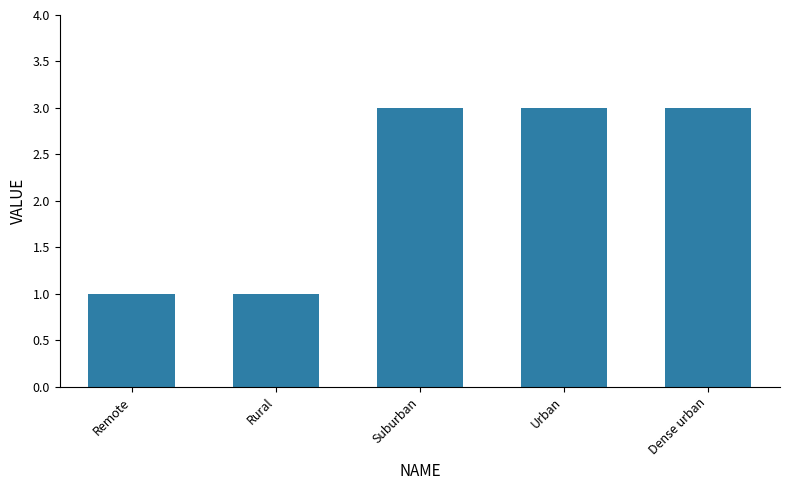

True or false: the data shows 5 at Dense urban.

False